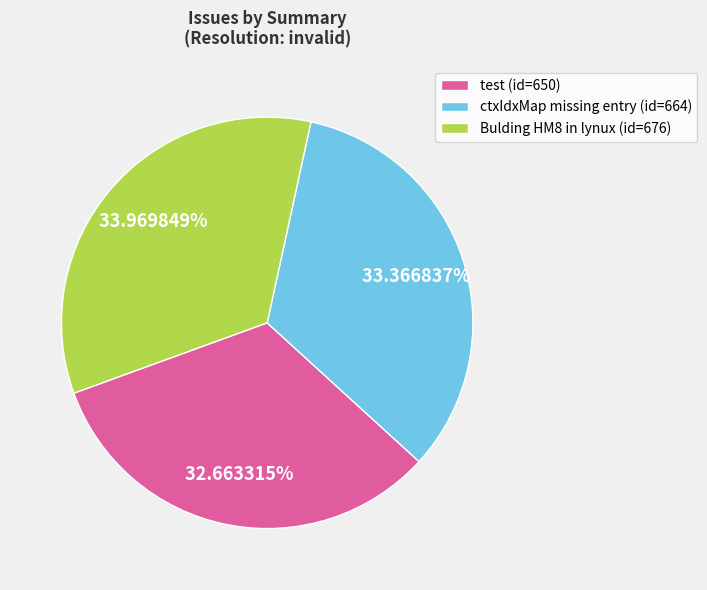

Rank the categories by value from lowest to highest.

test (id=650), ctxIdxMap missing entry (id=664), Bulding HM8 in lynux (id=676)